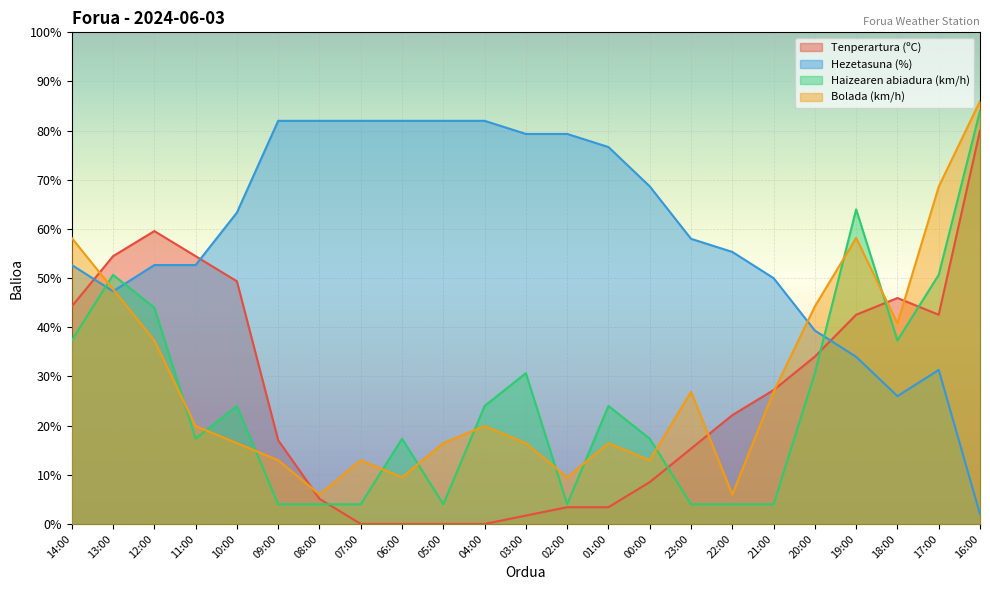

At 03:00, list the series in order from smallest to largest.

Tenperartura (ºC), Bolada (km/h), Haizearen abiadura (km/h), Hezetasuna (%)